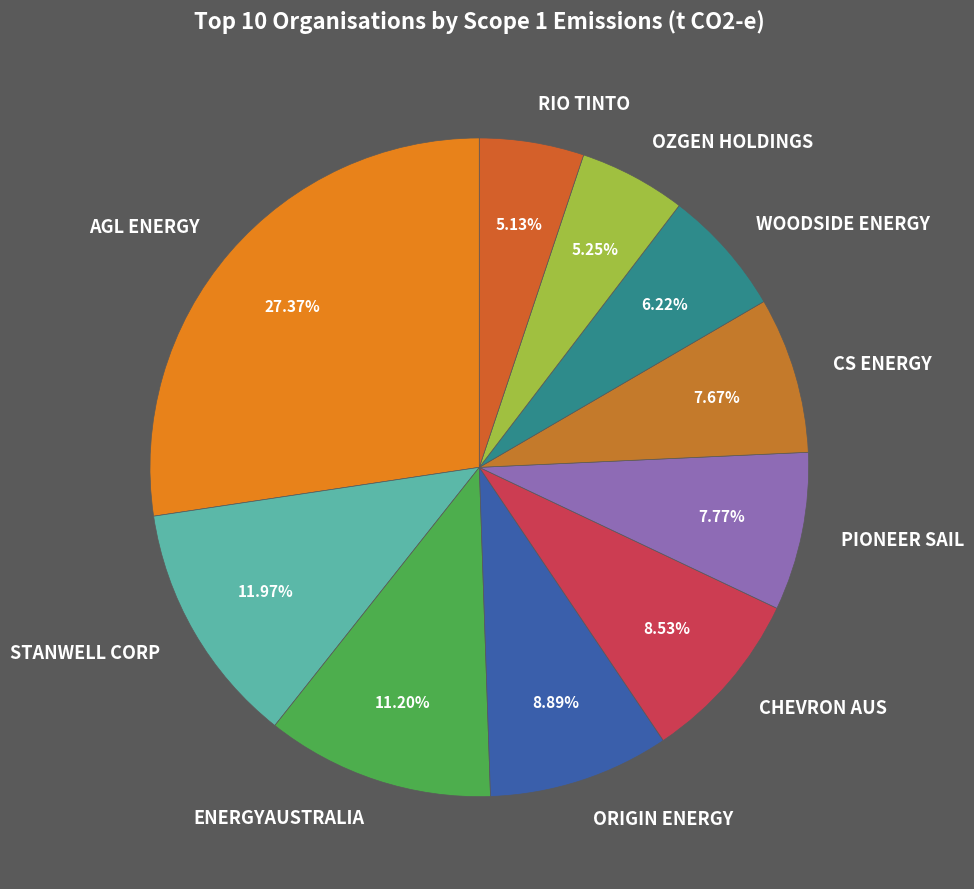

To the nearest percent, what is the difference between the largest and smallest slice percentages?

22%